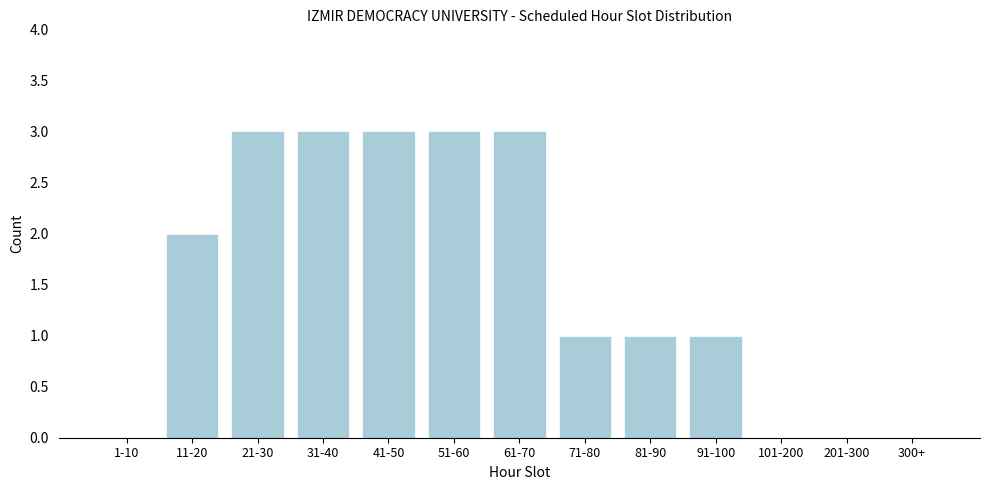

Reading right to left, what are all the values shown in this chart?

300+=0	201-300=0	101-200=0	91-100=1	81-90=1	71-80=1	61-70=3	51-60=3	41-50=3	31-40=3	21-30=3	11-20=2	1-10=0